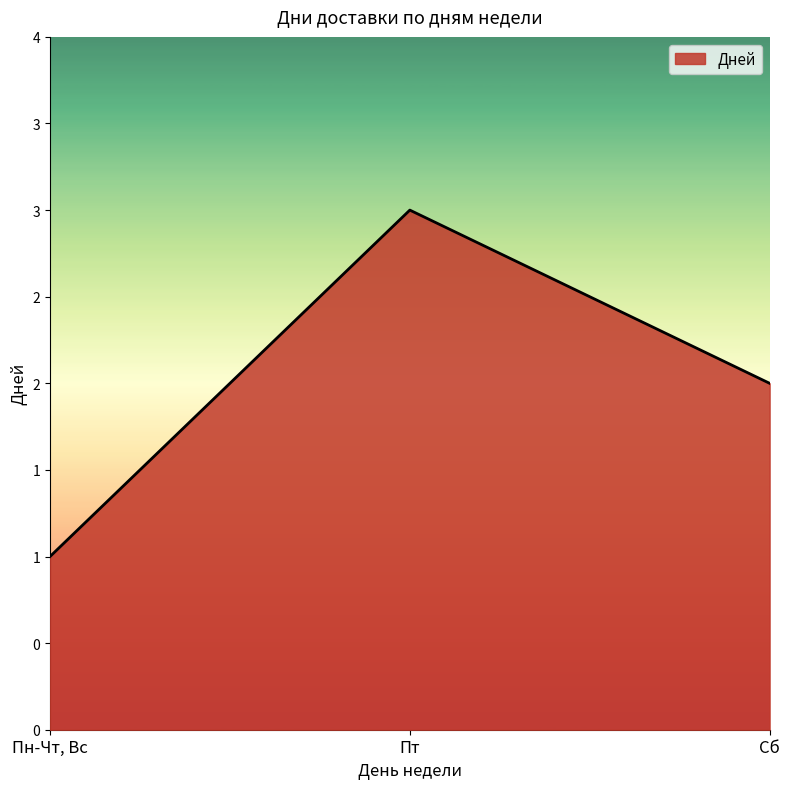

List the labels in order of value, largest first.

Пт, Сб, Пн-Чт, Вс